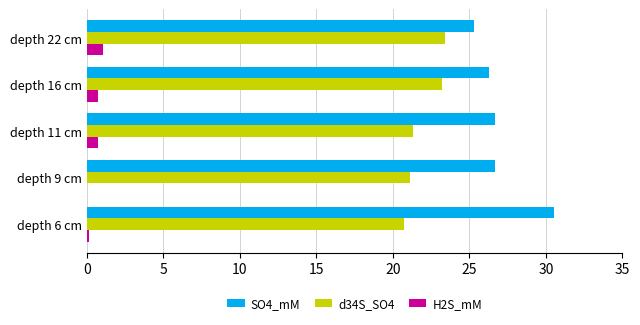

Which series has the largest total across all categories?

SO4_mM